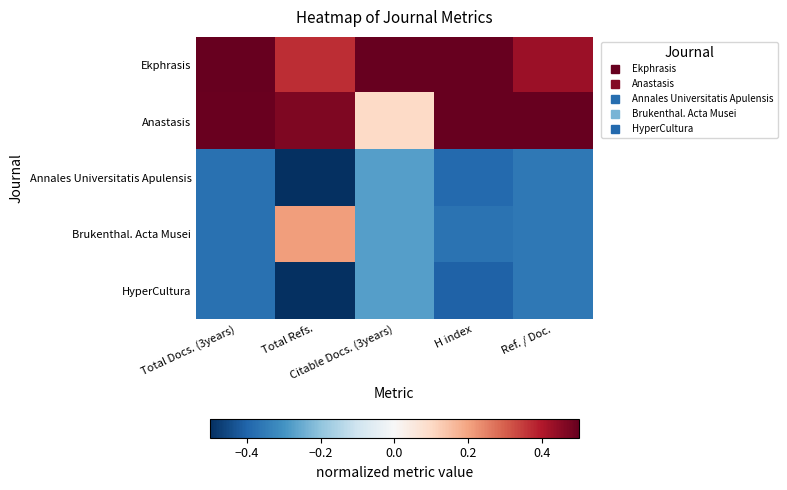

How many series are shown in this chart?

5